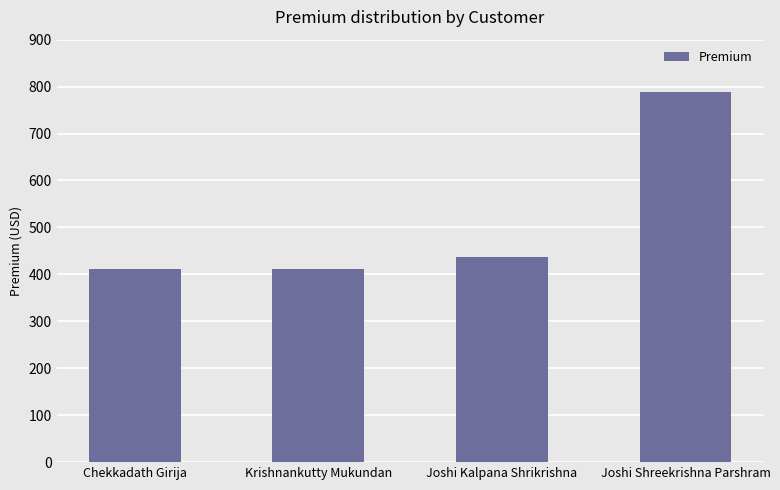

What is the sum of the values at Joshi Kalpana Shrikrishna and Joshi Shreekrishna Parshram?

1225.8